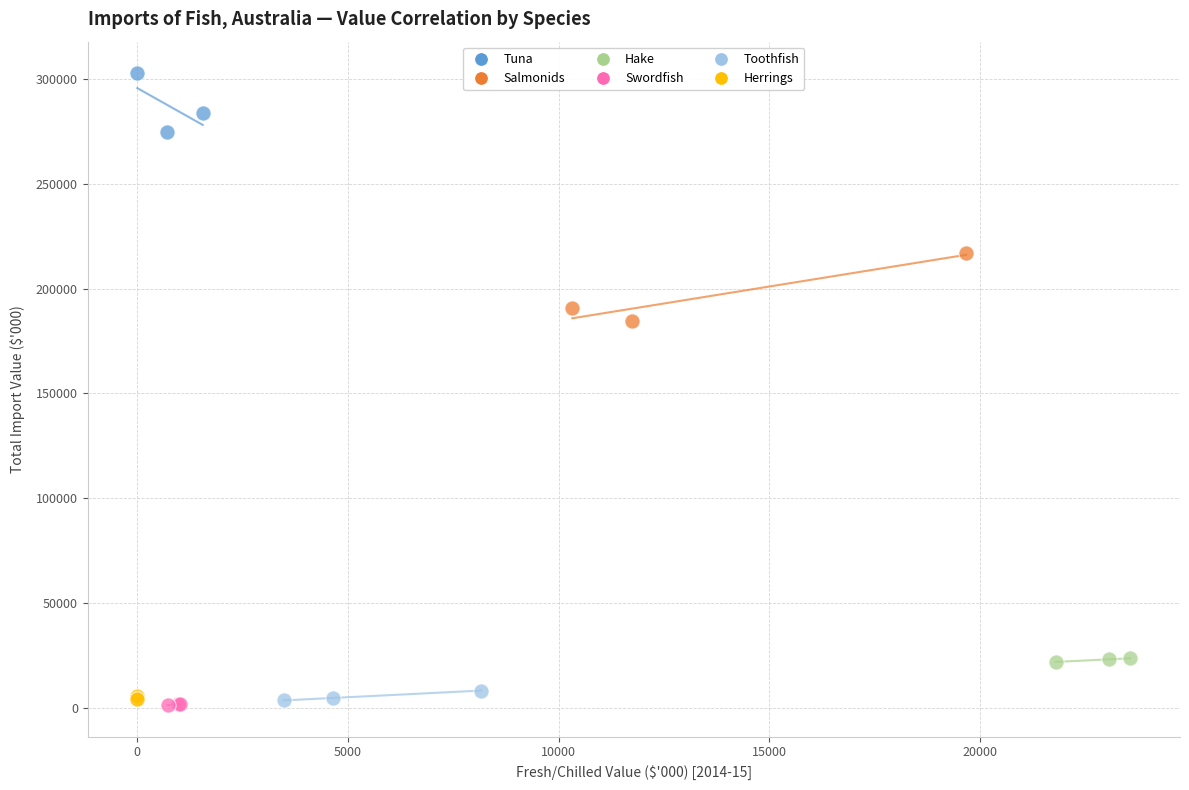

Which series has the largest Y range (max minus min)?

Salmonids